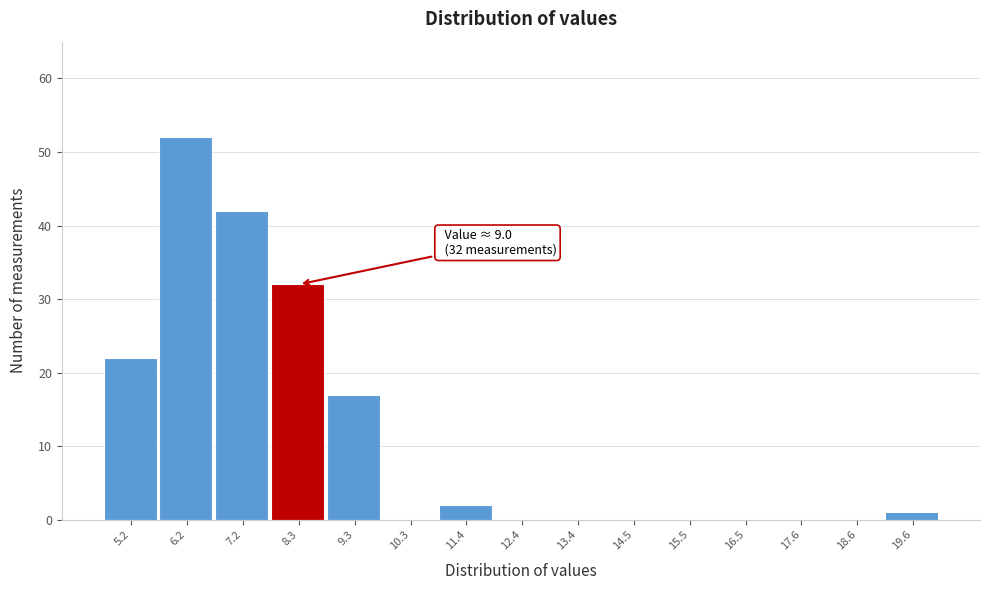

Reading left to right, what are all the values shown in this chart?

5.2=22	6.2=52	7.2=42	8.3=32	9.3=17	10.3=0	11.4=2	12.4=0	13.4=0	14.5=0	15.5=0	16.5=0	17.6=0	18.6=0	19.6=1